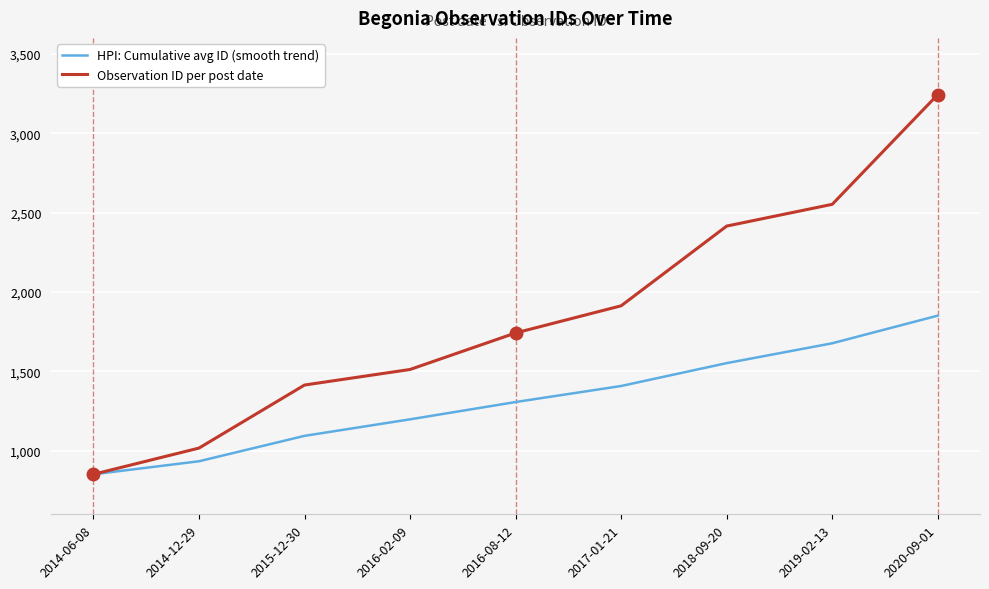

Reading right to left, list all the values displayed in this chart.

HPI: Cumulative avg ID (smooth trend): 1851	1677	1552	1408	1307	1198	1094	934	852
Observation ID per post date: 3243	2552	2415	1913	1742	1512	1414	1017	852